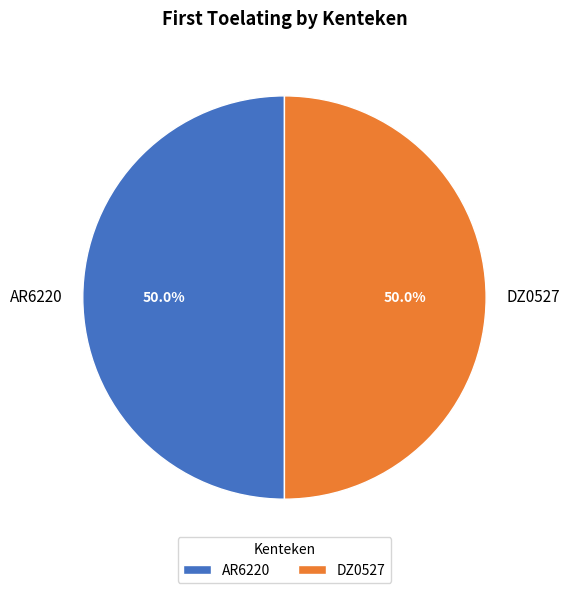

What portion of the pie excludes DZ0527?

50.0%